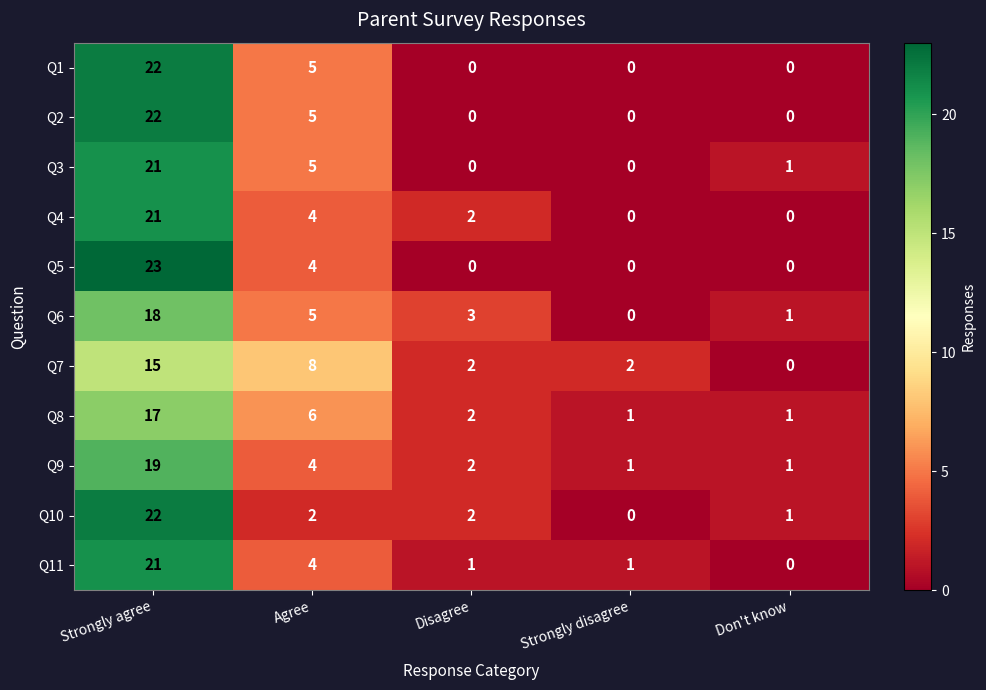

How many series are shown in this chart?

11